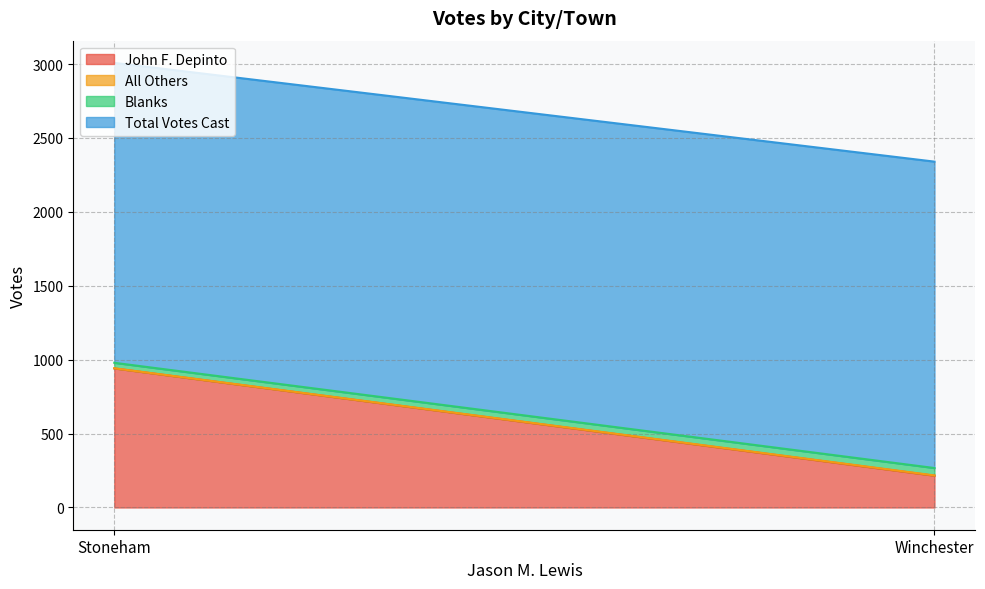

True or false: Blanks has a value of 20 at Stoneham.

False